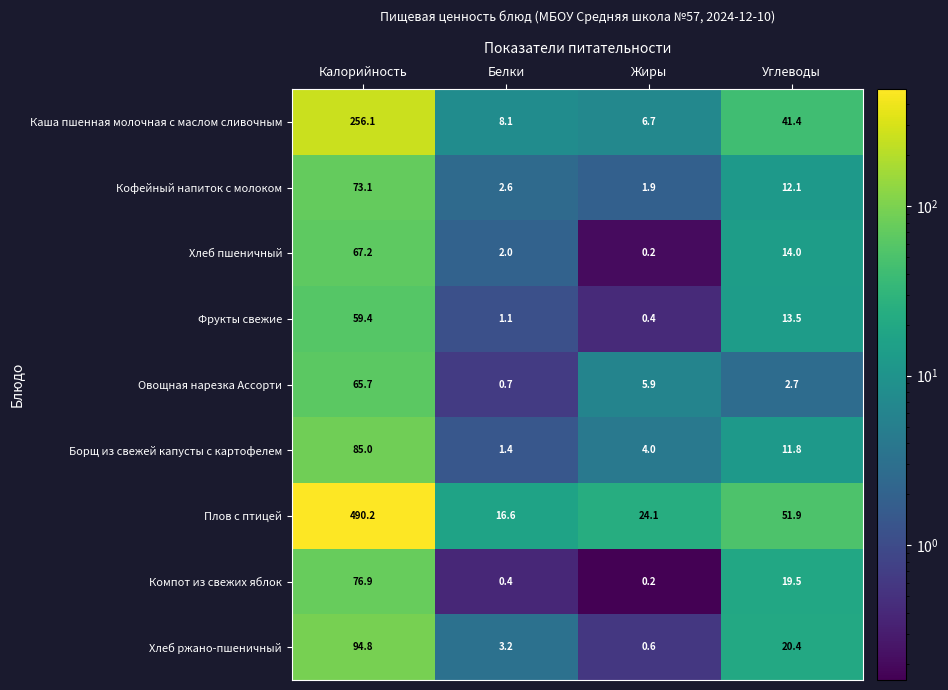

At which label does Компот из свежих яблок reach its minimum?

Жиры